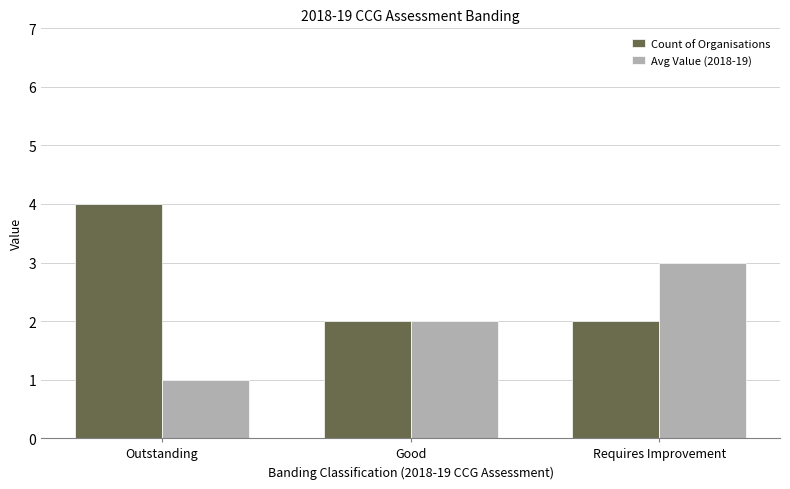

What is the value of the Count of Organisations bar at the 2nd from the left?

2